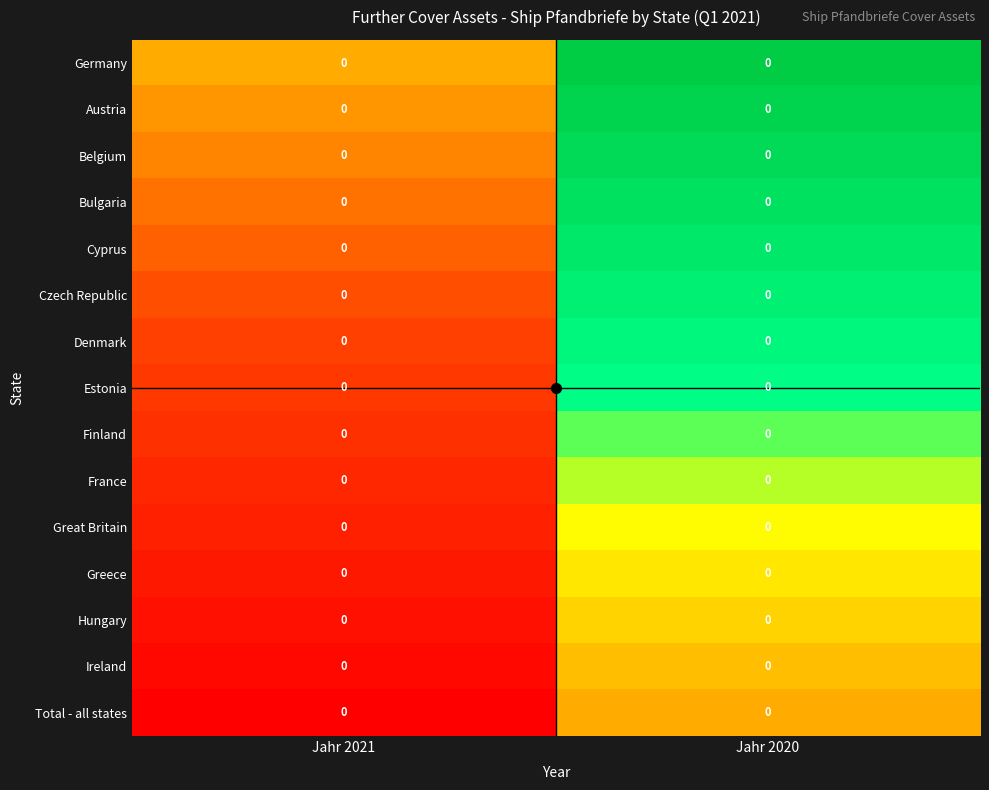

Count the number of data series in this chart.

15